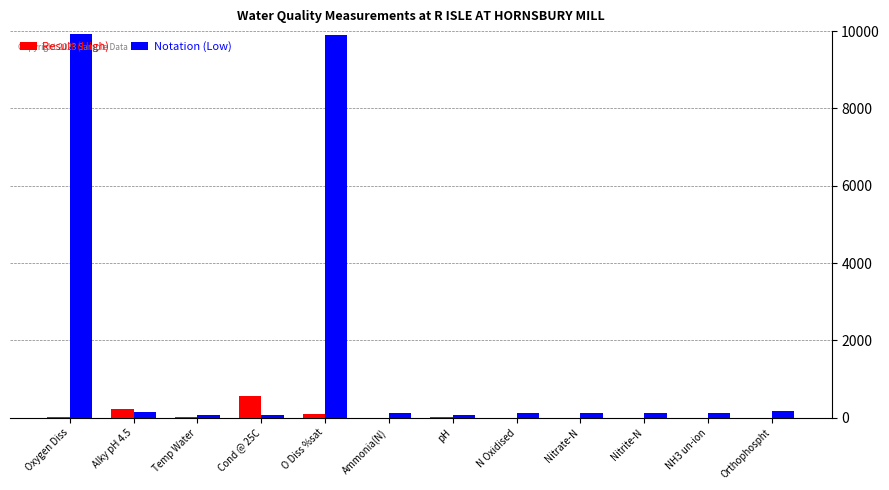

At which label does Result (High) reach its peak?

Cond @ 25C